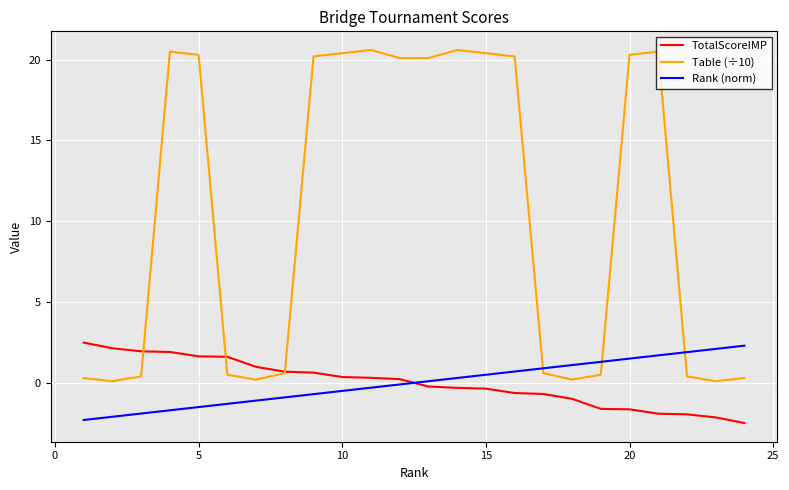

What is the maximum value for TotalScoreIMP?

2.5